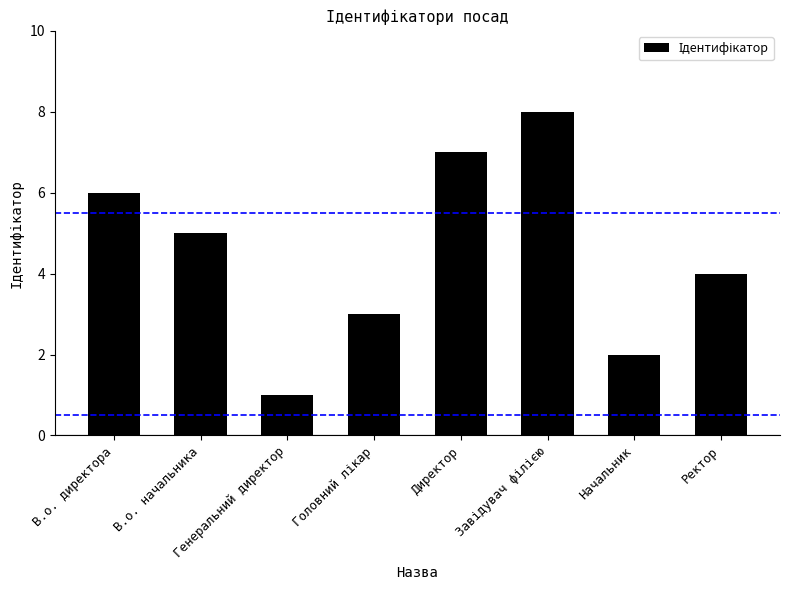

What is the value of the 3rd bar from the left?

1